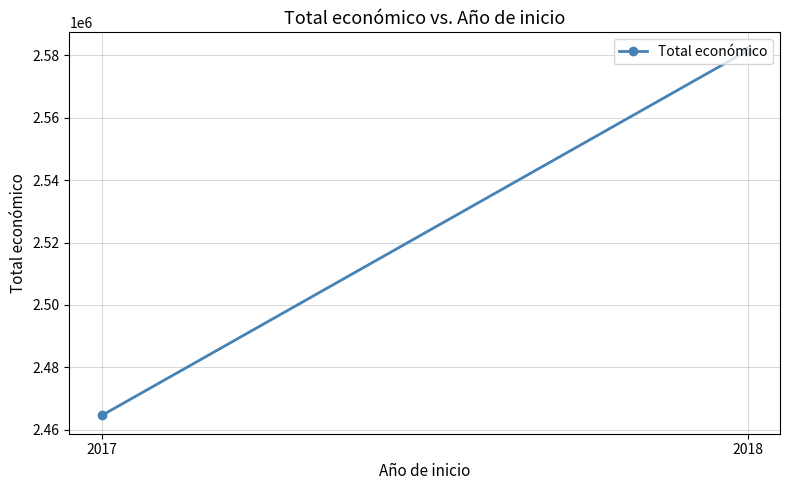

Approximately how many times larger is the value at 2018 compared to 2017?

1.0